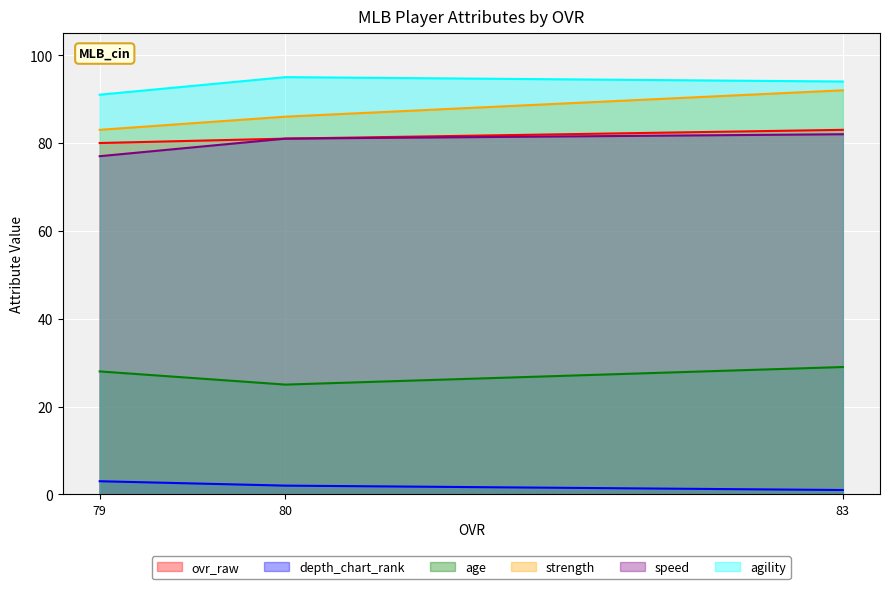

Does the chart display data point markers on the line(s)?

No